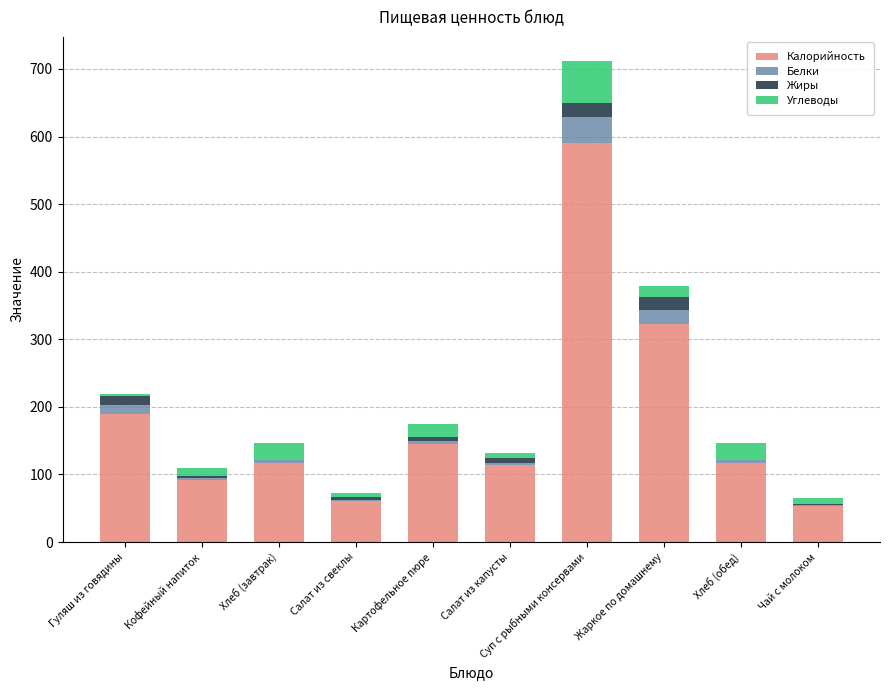

Are the bars grouped side by side (vs. stacked)?

No